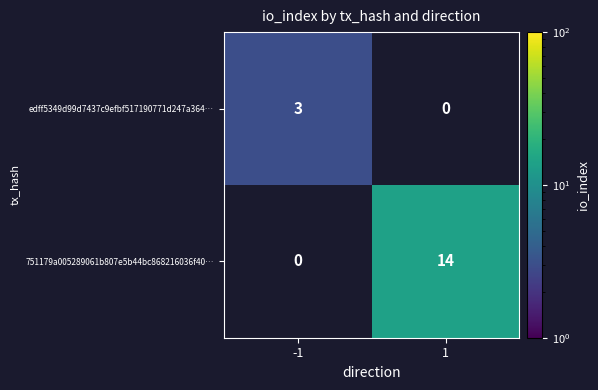

True or false: 751179a005289061b807e5b44bc868216036f40… has a value of 14 at 1.

True